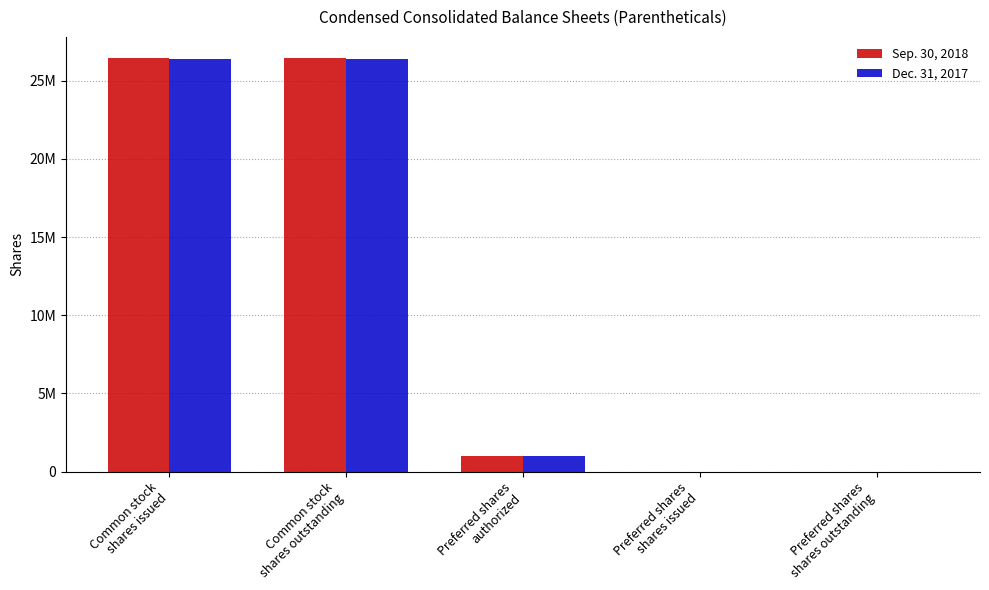

What are all the series names shown in the legend?

Sep. 30, 2018, Dec. 31, 2017